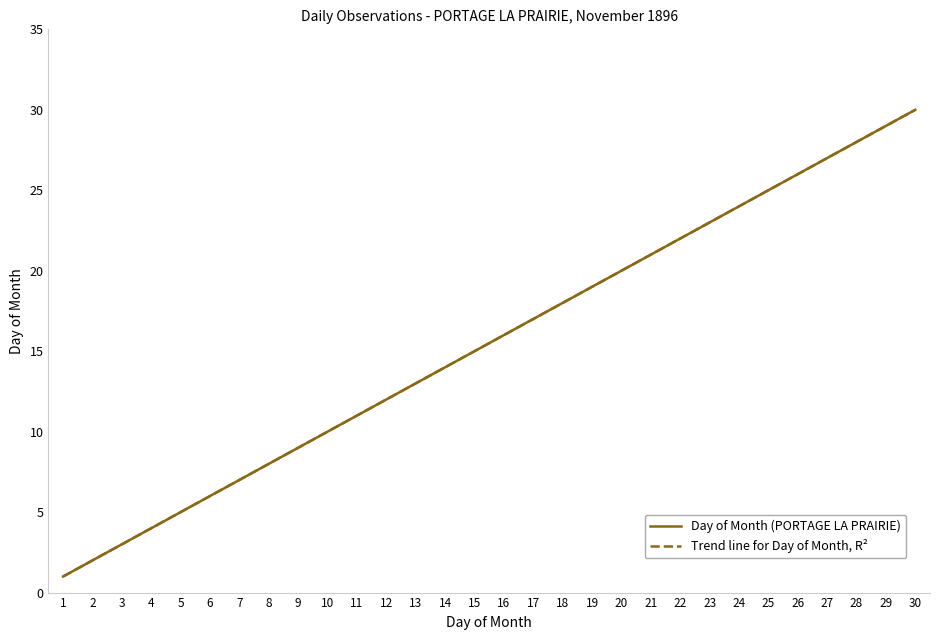

What is the value of the Day of Month (PORTAGE LA PRAIRIE) point at the 8th from the left?

8.0